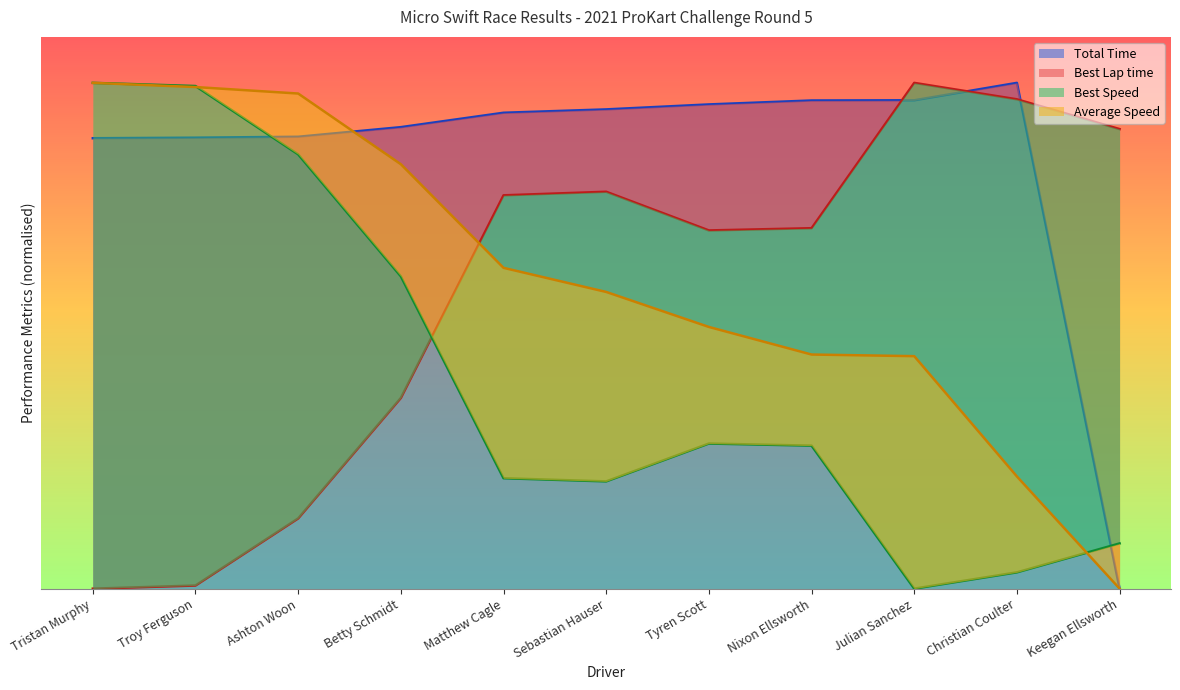

What is the greatest value displayed?

1100.0